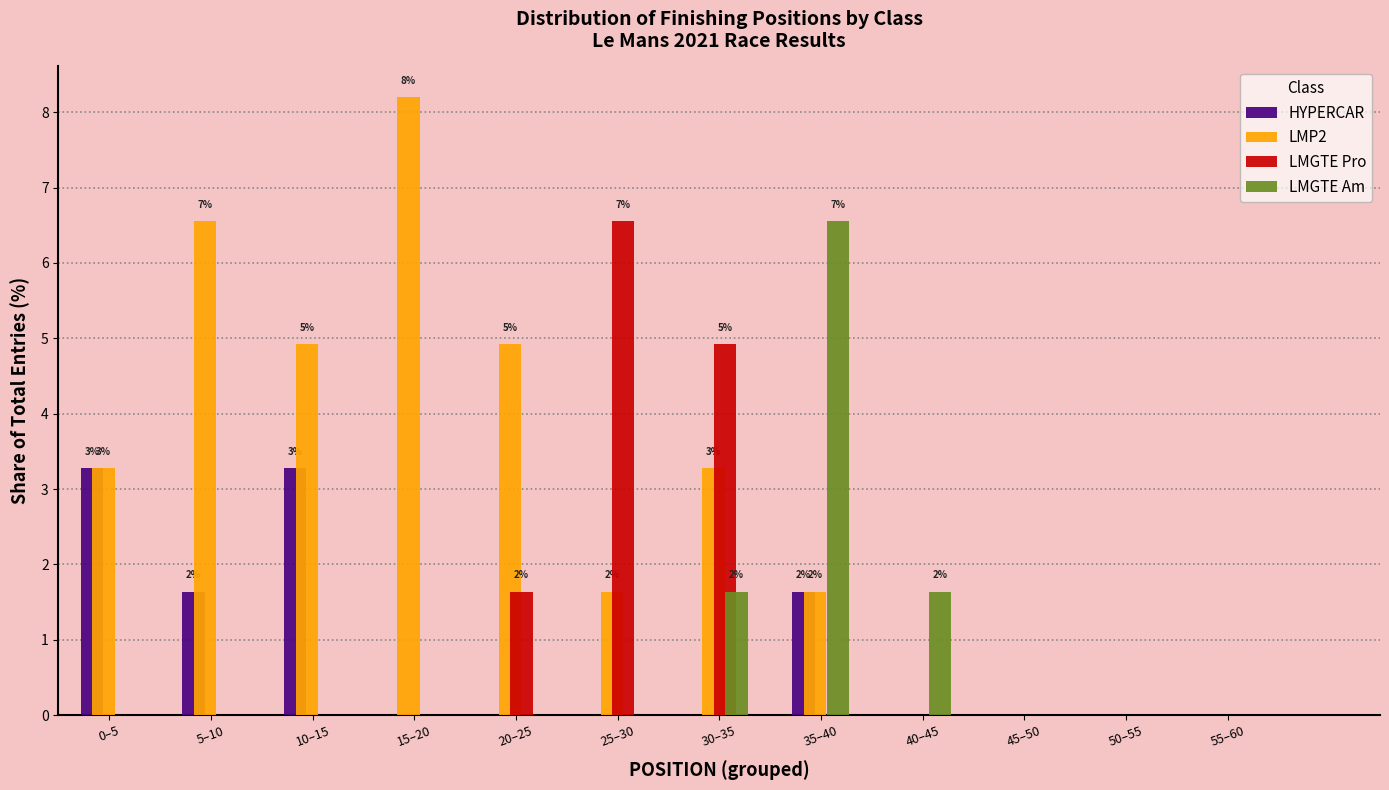

What is the sum of all LMGTE Pro values?

13.1